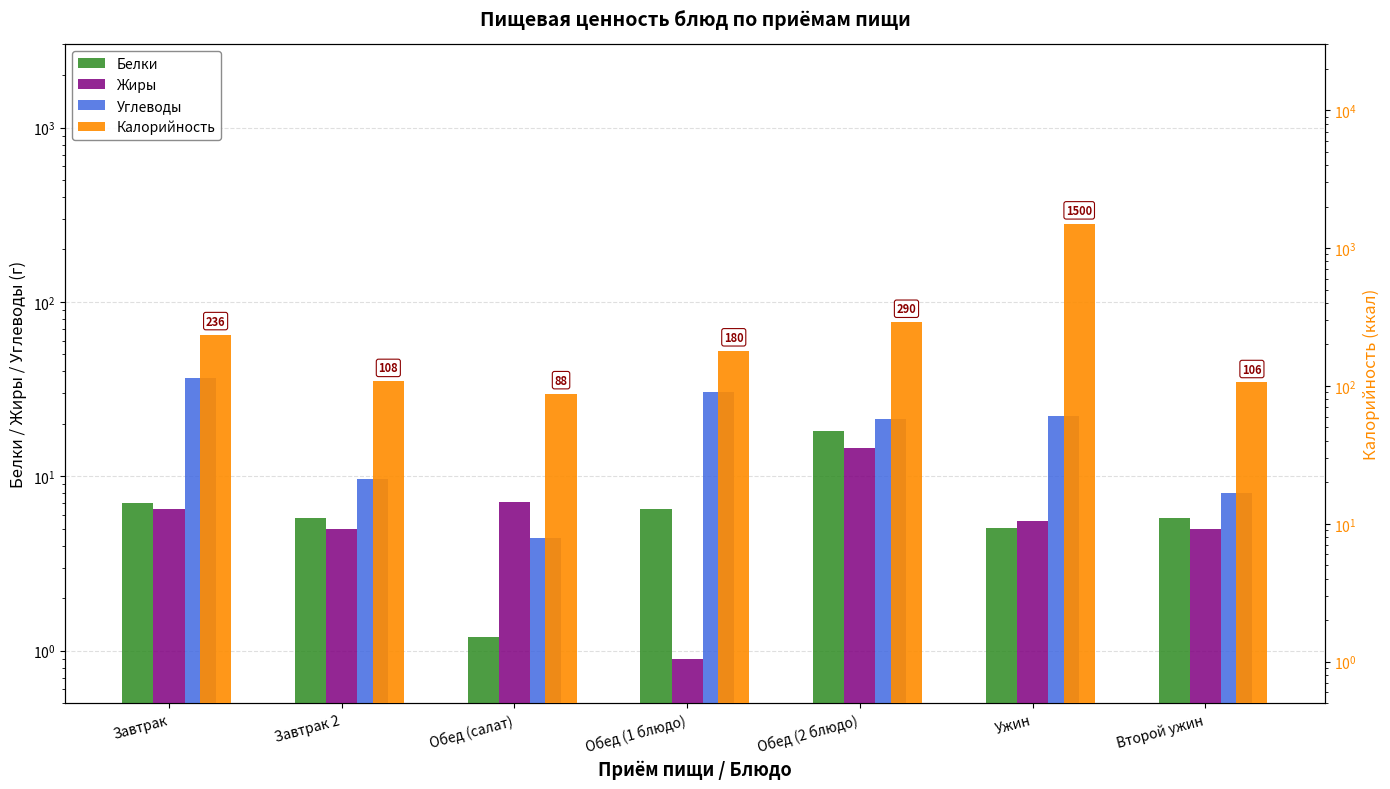

What position from the left is Обед (салат)?

3